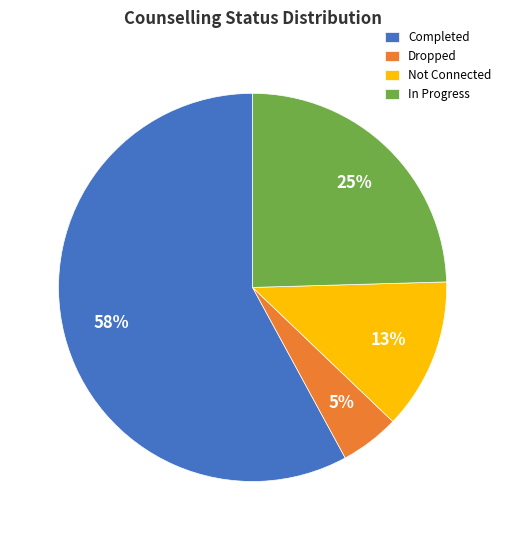

Which slice is the smallest?

Dropped